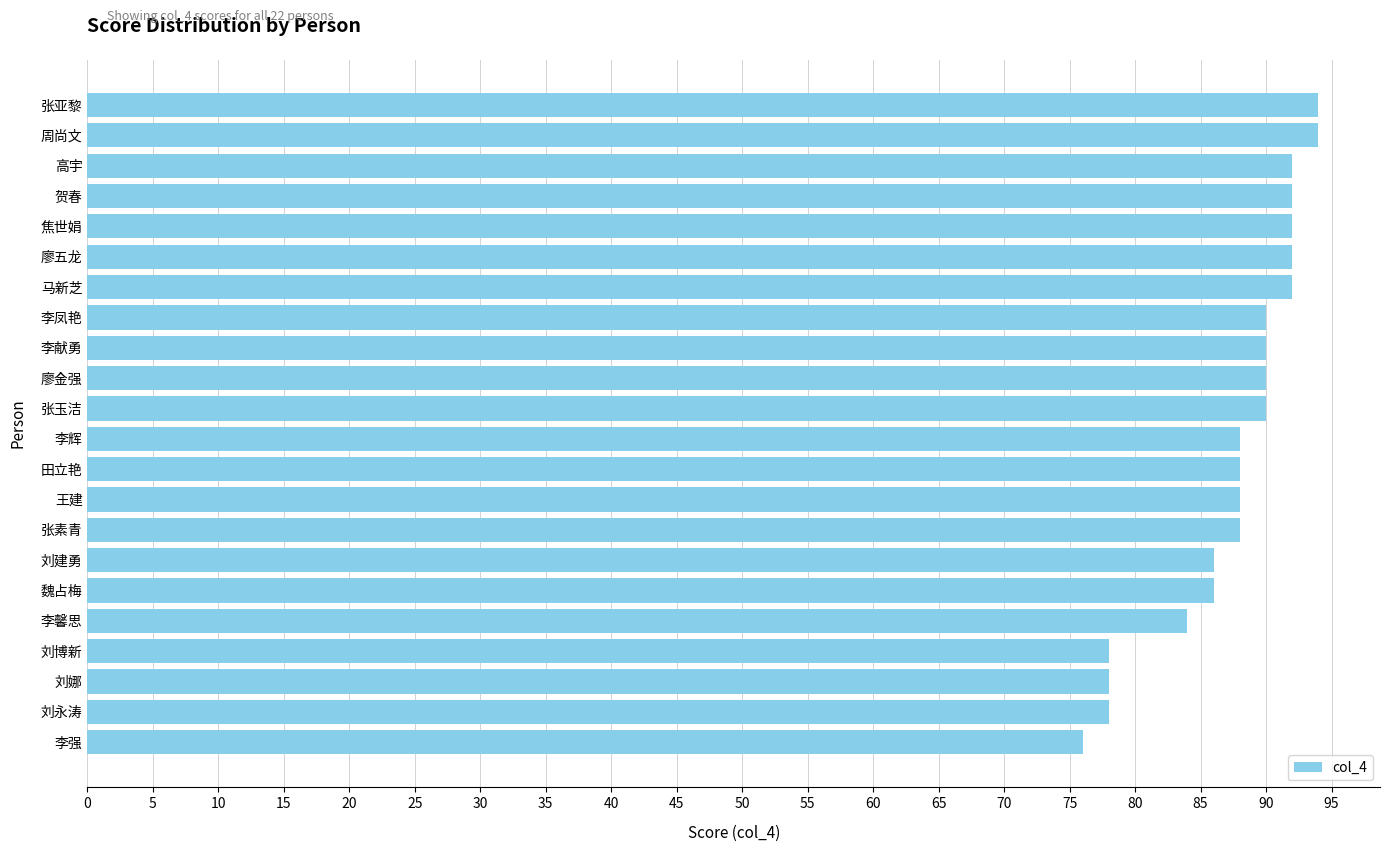

Between 王建 and 焦世娟, which is larger?

焦世娟